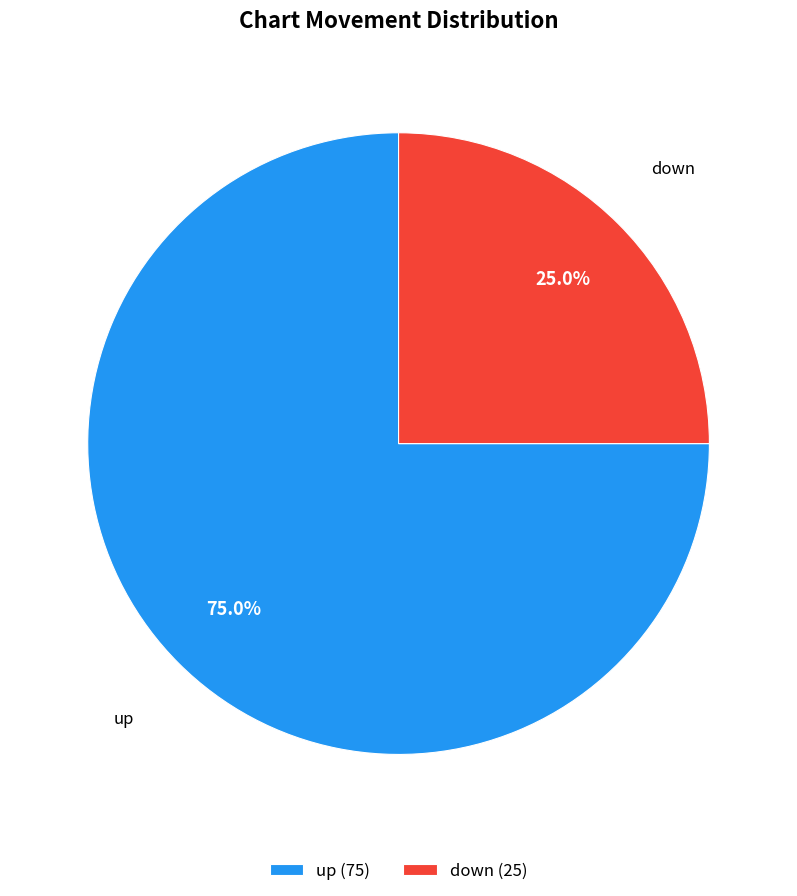

How many slices are in this pie chart?

2